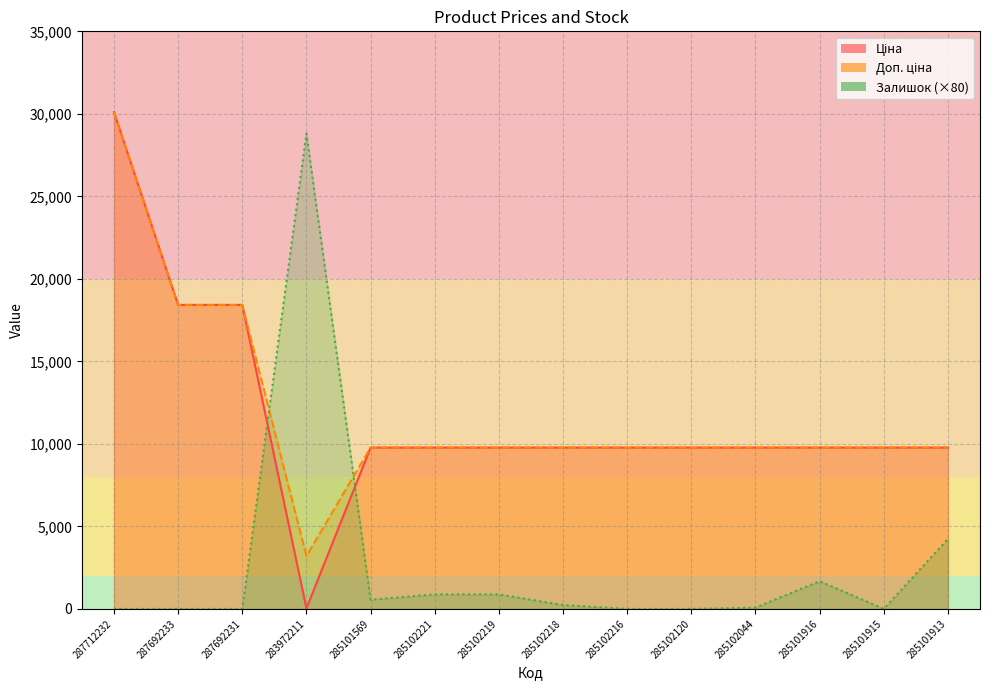

What is the difference between the maximum and minimum values in the Залишок series?

28800.0